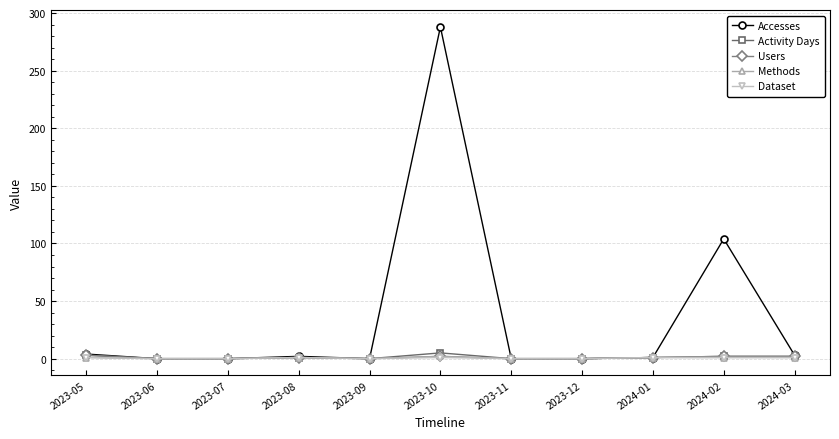

What is the average value of the Activity Days series?

1